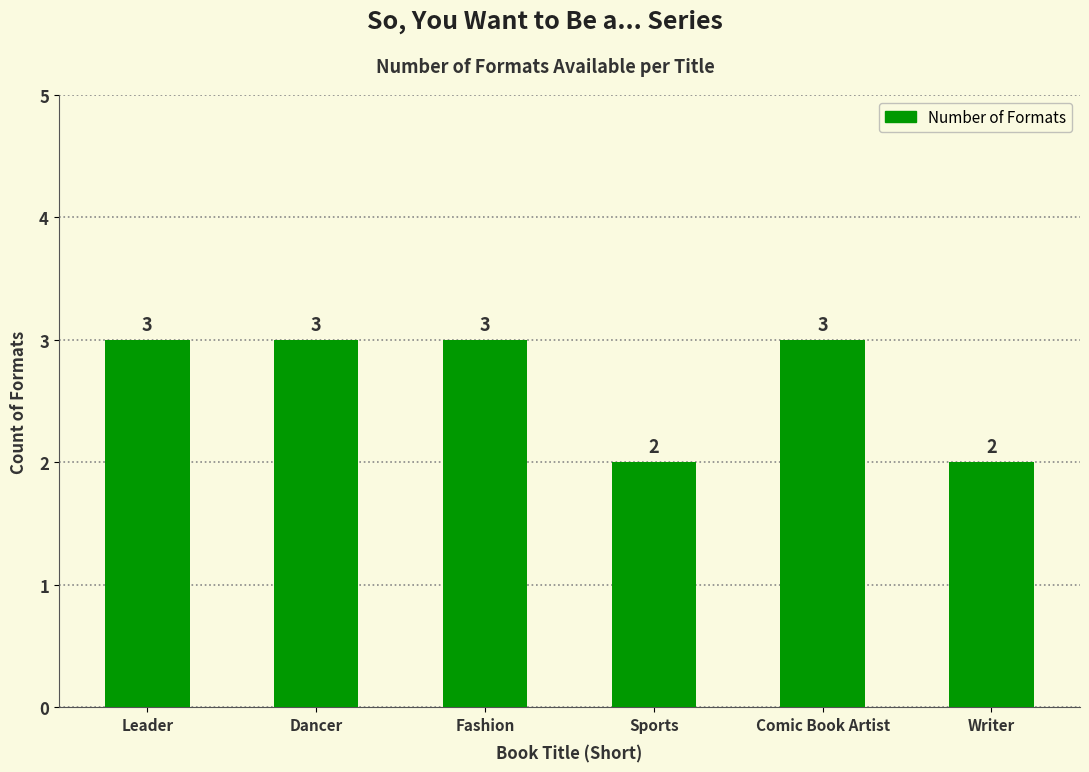

Reading right to left, transcribe all the data shown in this chart.

2	3	2	3	3	3